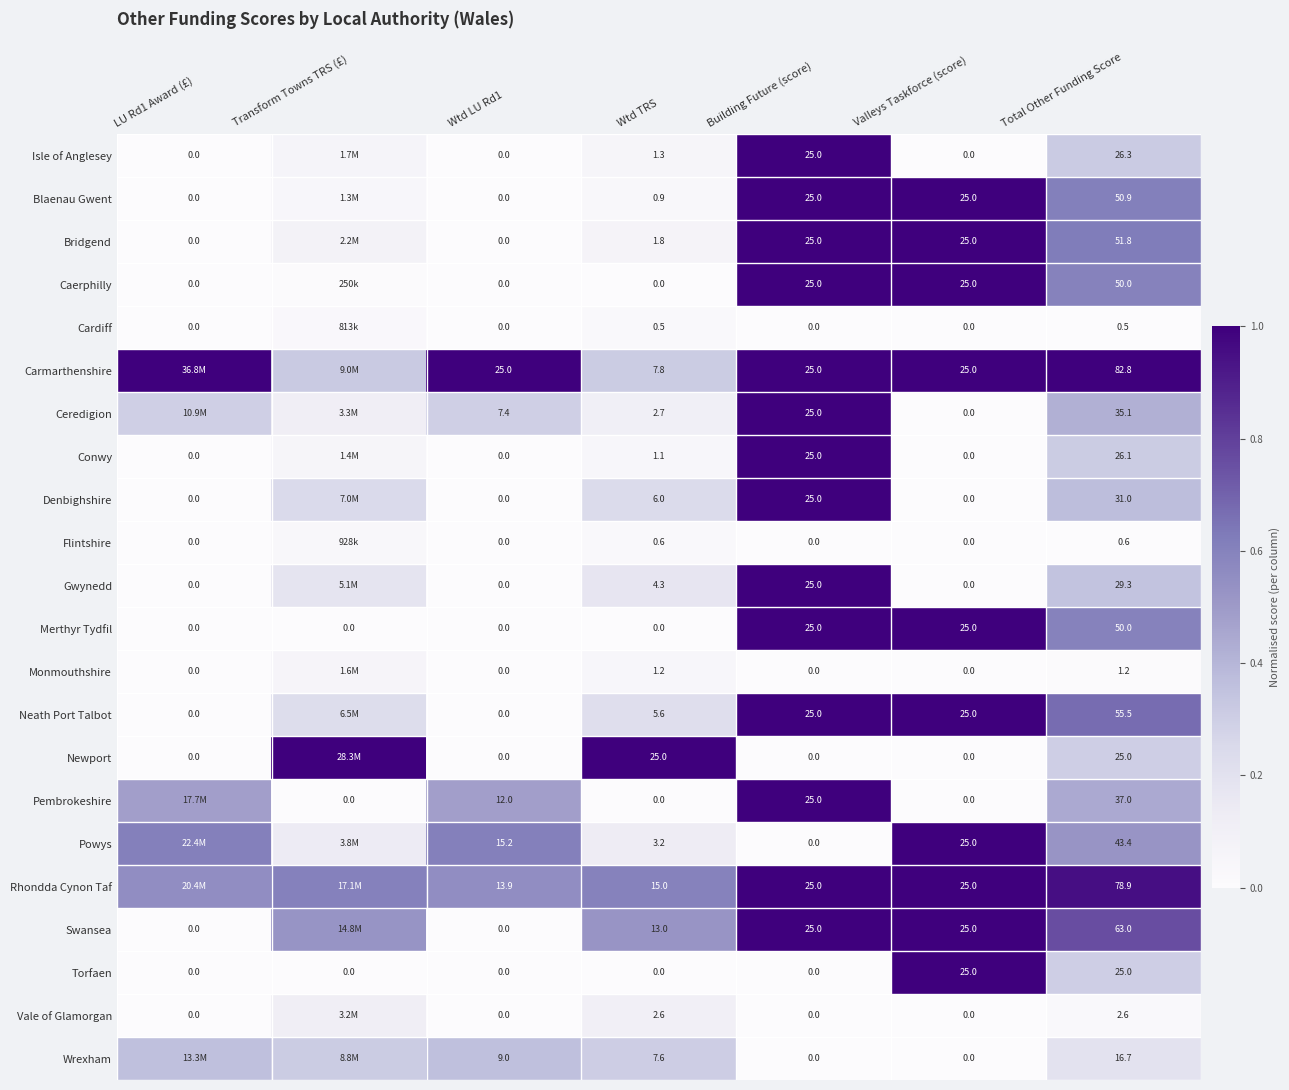

Is the value of Denbighshire at Wtd TRS greater than the value of Bridgend at Valleys Taskforce (score)?

No